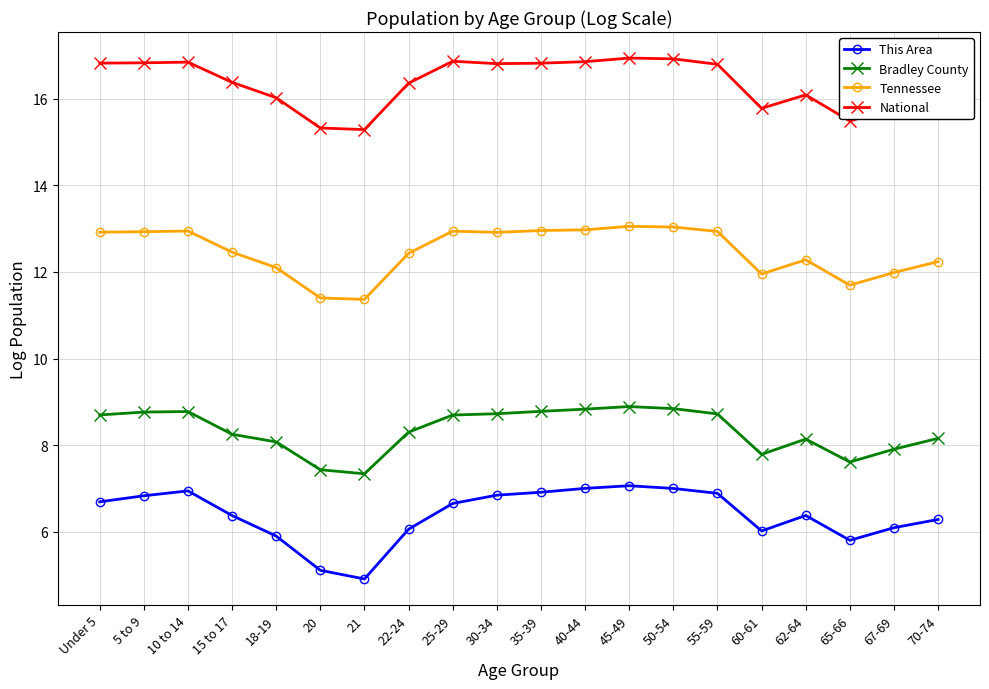

What is the greatest value displayed?

16.9